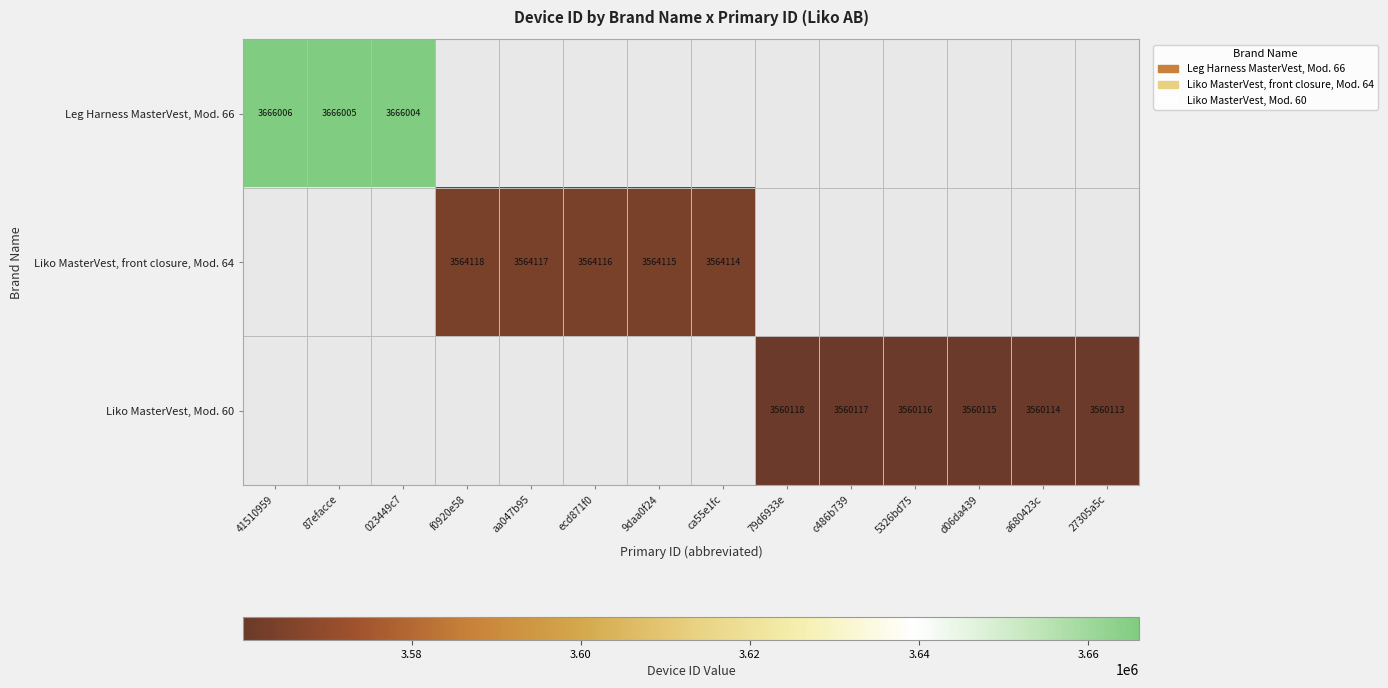

The Liko MasterVest, front closure, Mod. 64 series shows 3564118 at f0920e58. True or false?

True